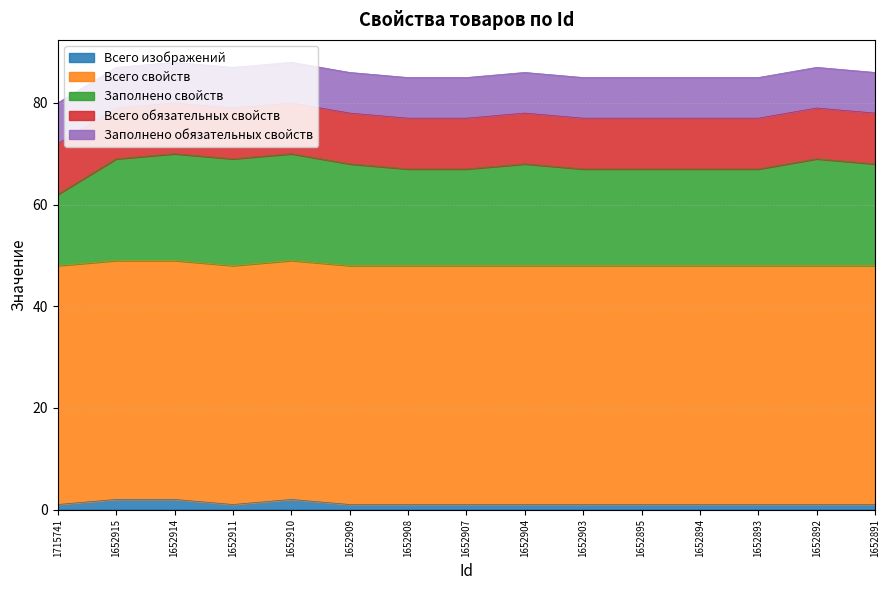

True or false: Заполнено обязательных свойств and Всего свойств intersect in this chart.

False